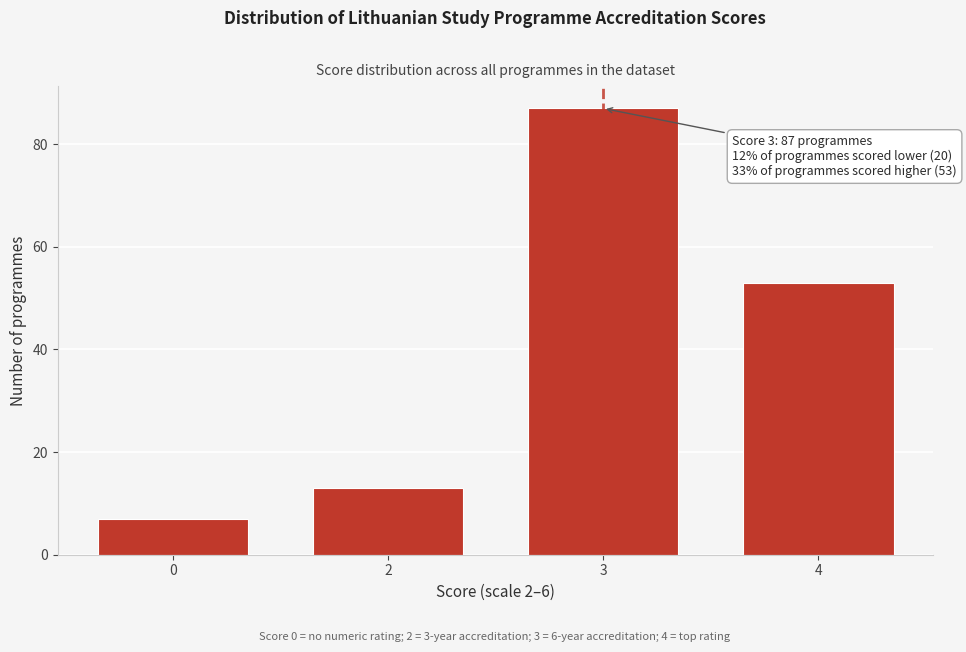

Reading left to right, extract all data points from this chart.

0=7	2=13	3=87	4=53